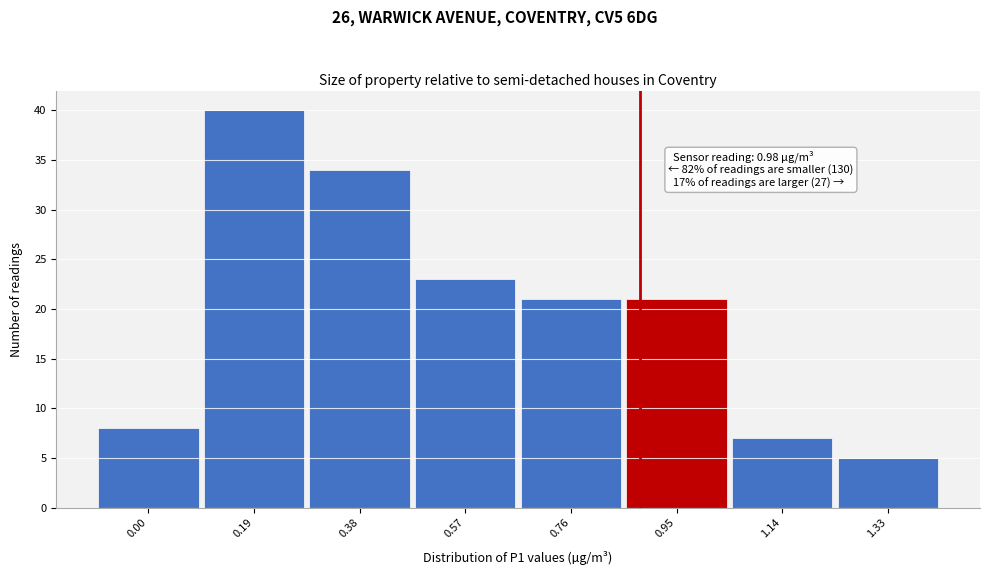

Reading left to right, extract all data points from this chart.

8	40	34	23	21	21	7	5